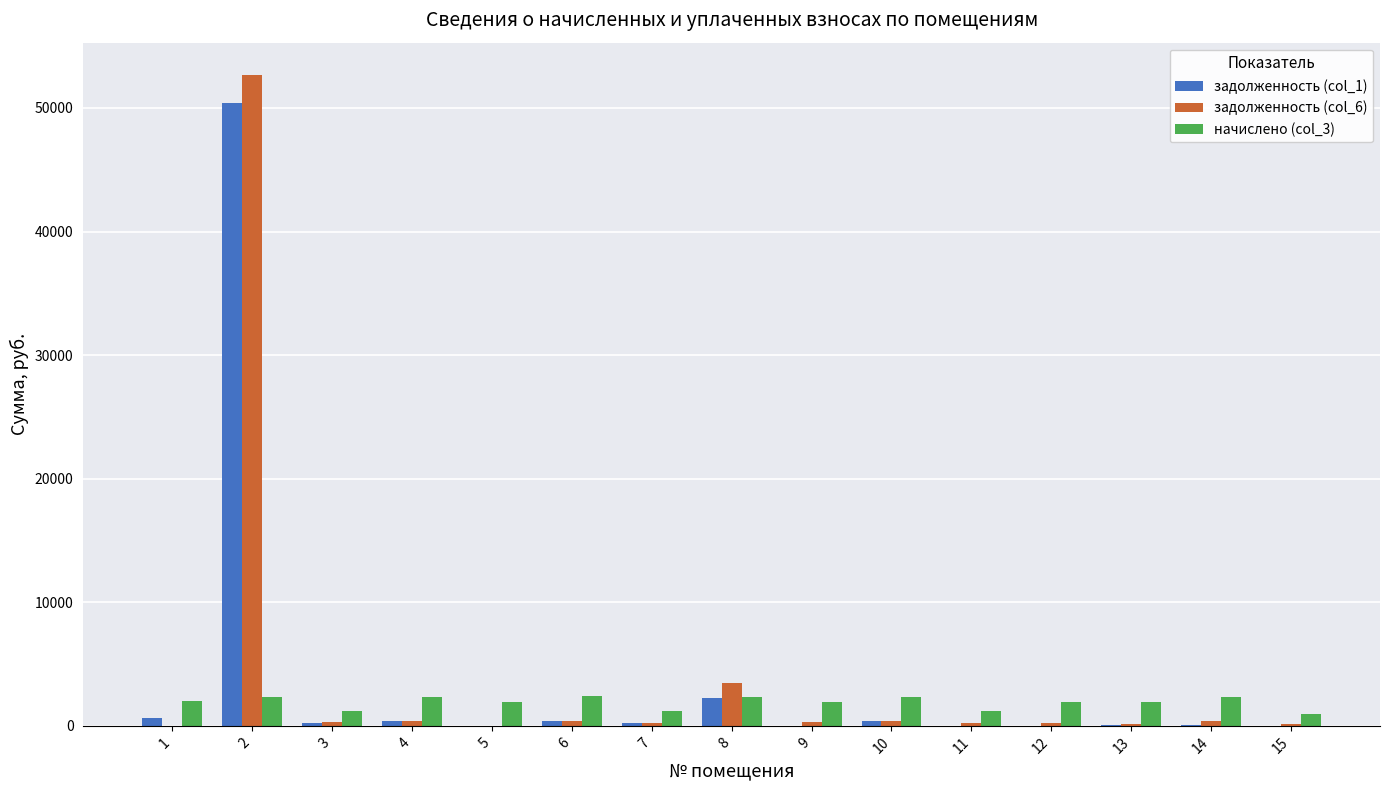

Is the value of задолженность (col_6) at 12 greater than the value of начислено (col_3) at 12?

No